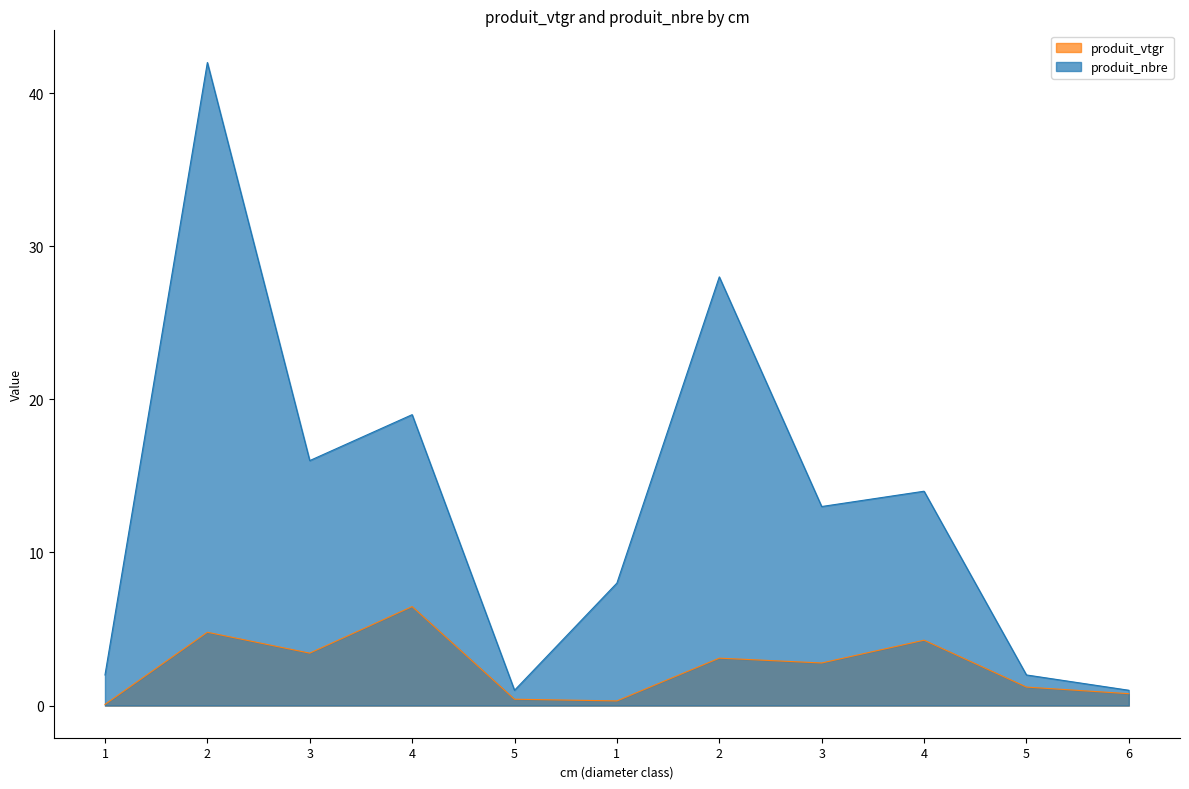

Rank the series at 5 from highest to lowest value.

produit_nbre, produit_vtgr